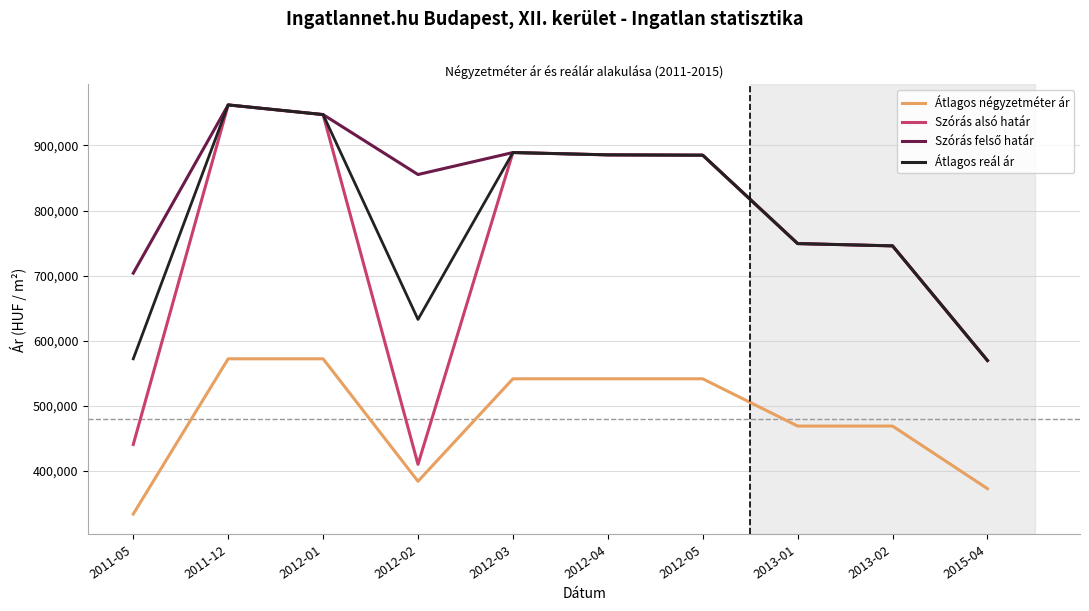

Which label corresponds to the largest value in the chart?

2011-12